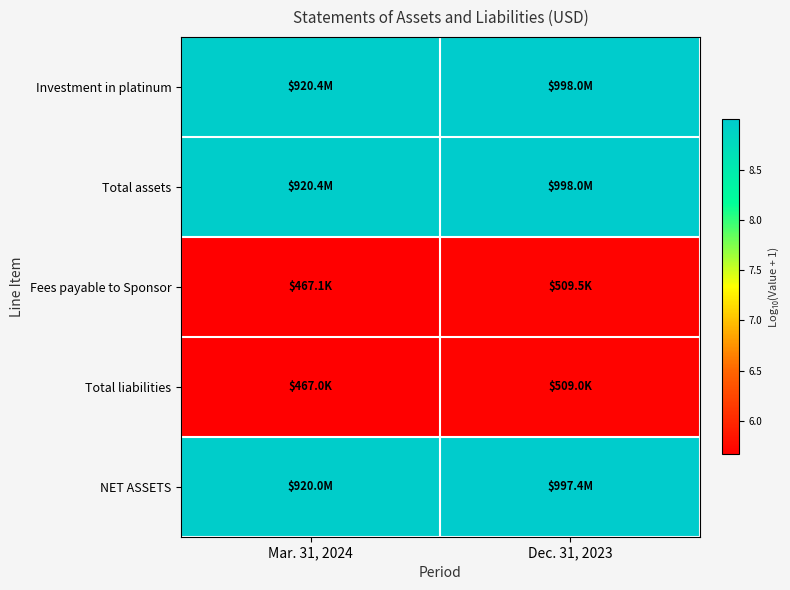

Between Mar. 31, 2024 and Dec. 31, 2023, which is larger?

Dec. 31, 2023